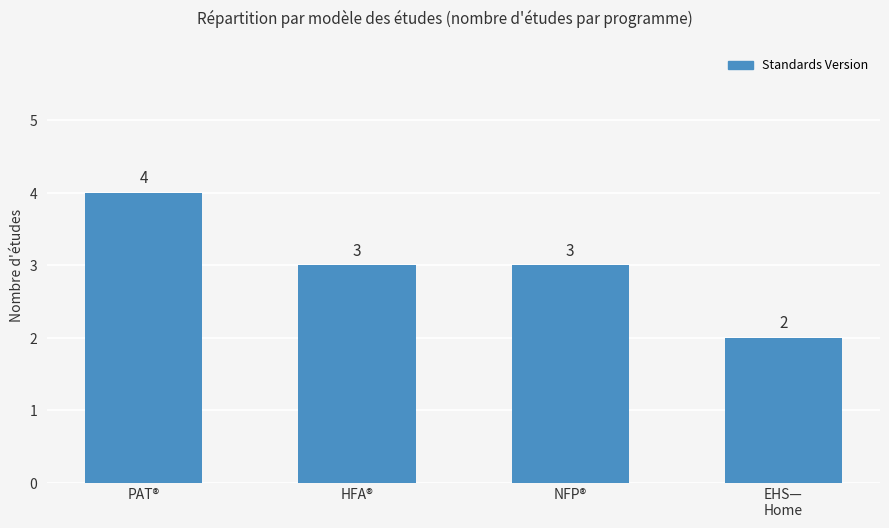

What is the label of the 1st bar from the right?

EHS—
Home